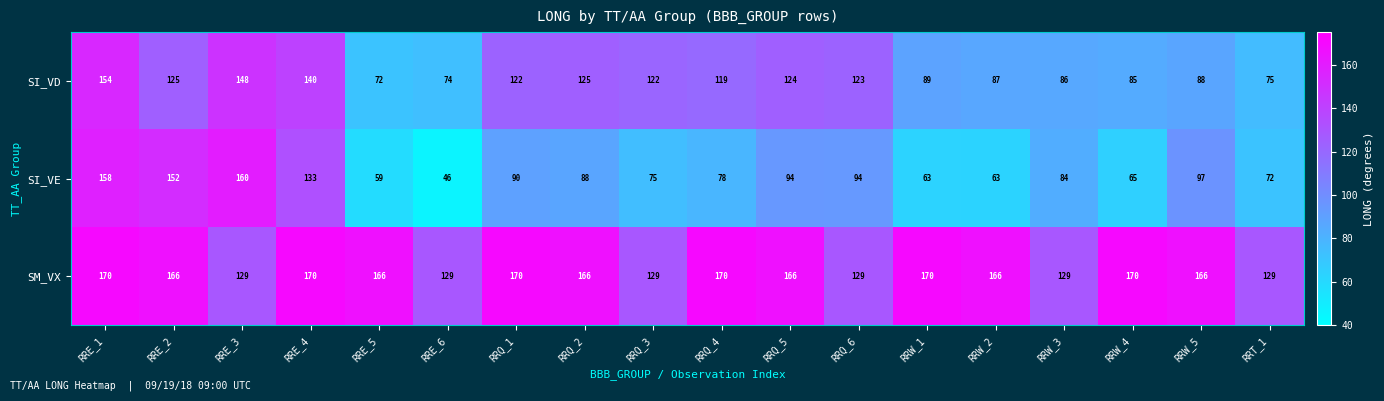

Rank the series by their maximum value, from highest to lowest.

SM_VX, SI_VE, SI_VD